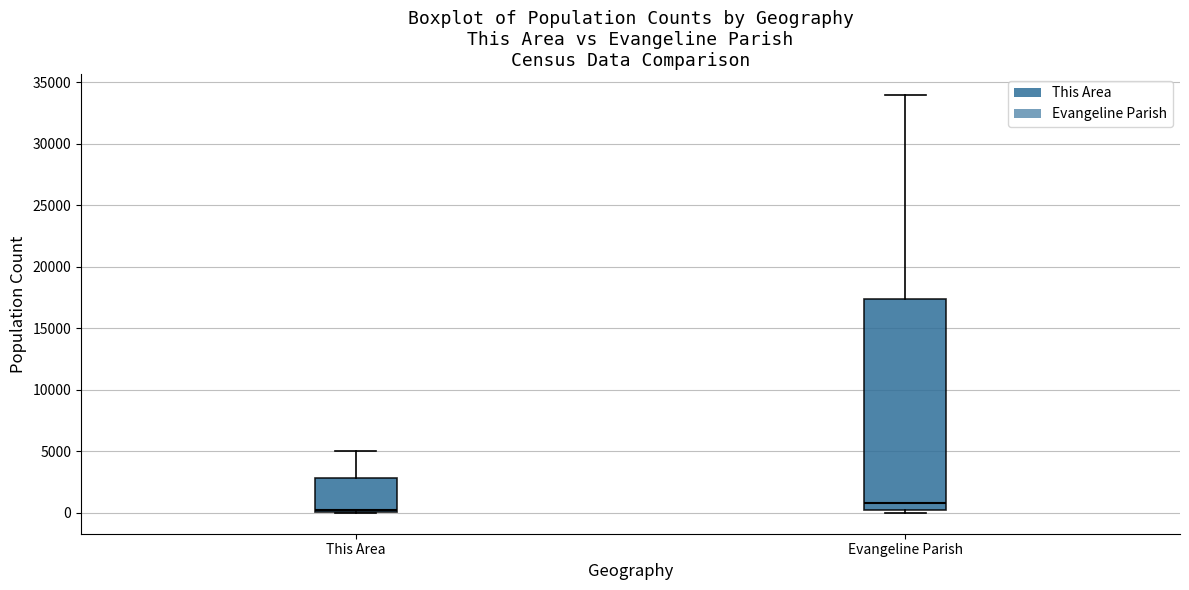

Where is the lower edge of the box for Evangeline Parish on the y-axis? The values are not printed on the chart, so give them approximately, as read against the axis.

500